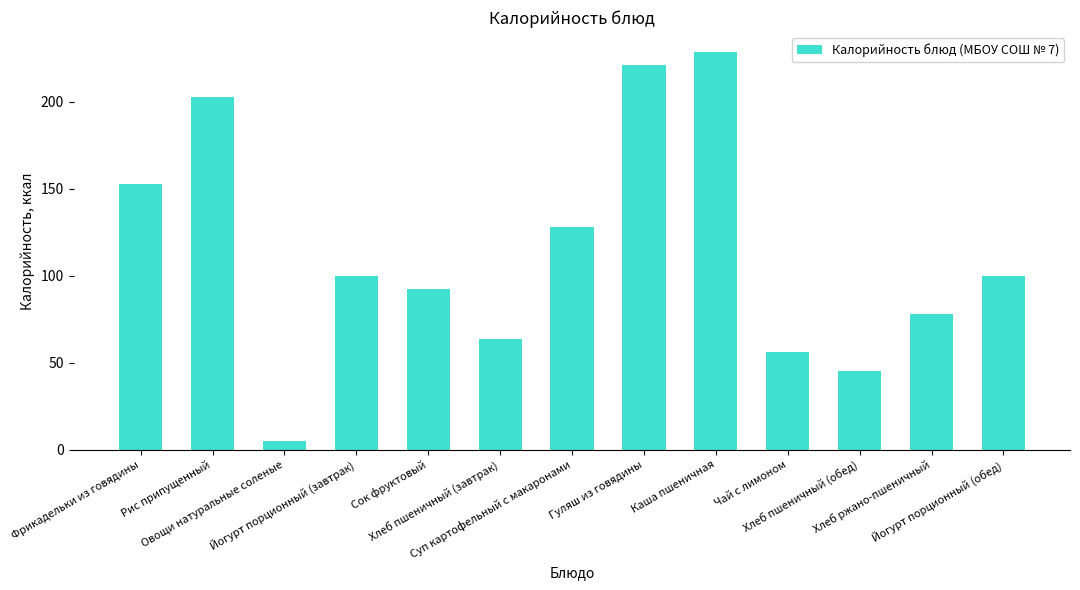

What is the sum of all values?

1473.5